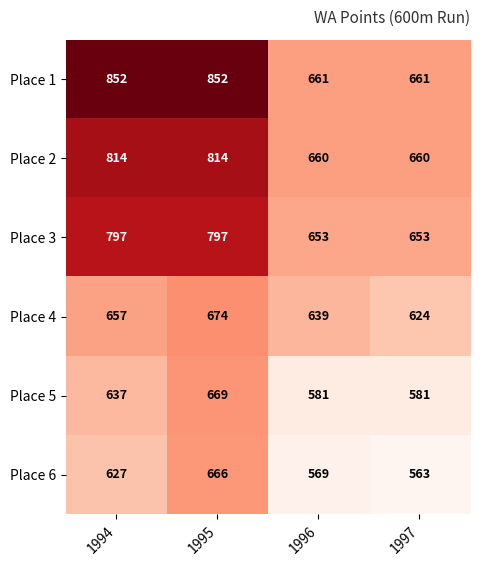

At how many categories does at least one series exceed 799?

2